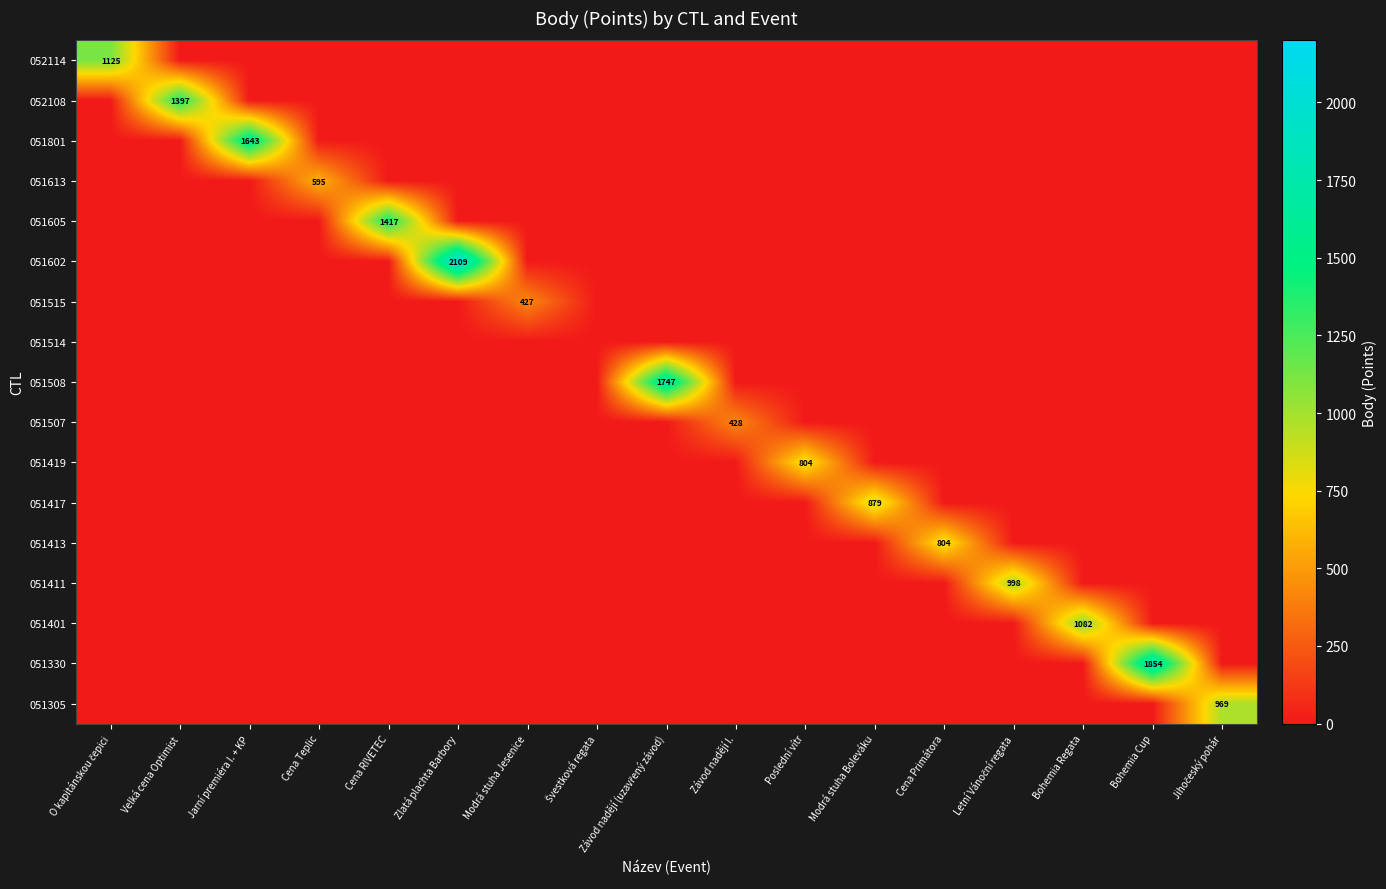

Which series has the widest spread of values?

051602